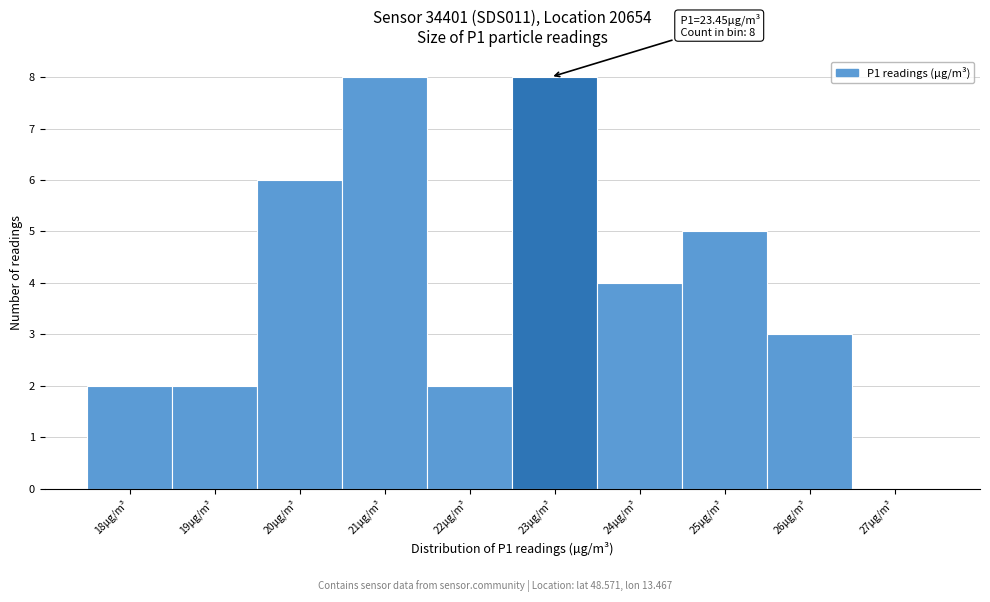

Reading right to left, what are all the values shown in this chart?

27µg/m³=0	26µg/m³=3	25µg/m³=5	24µg/m³=4	23µg/m³=8	22µg/m³=2	21µg/m³=8	20µg/m³=6	19µg/m³=2	18µg/m³=2